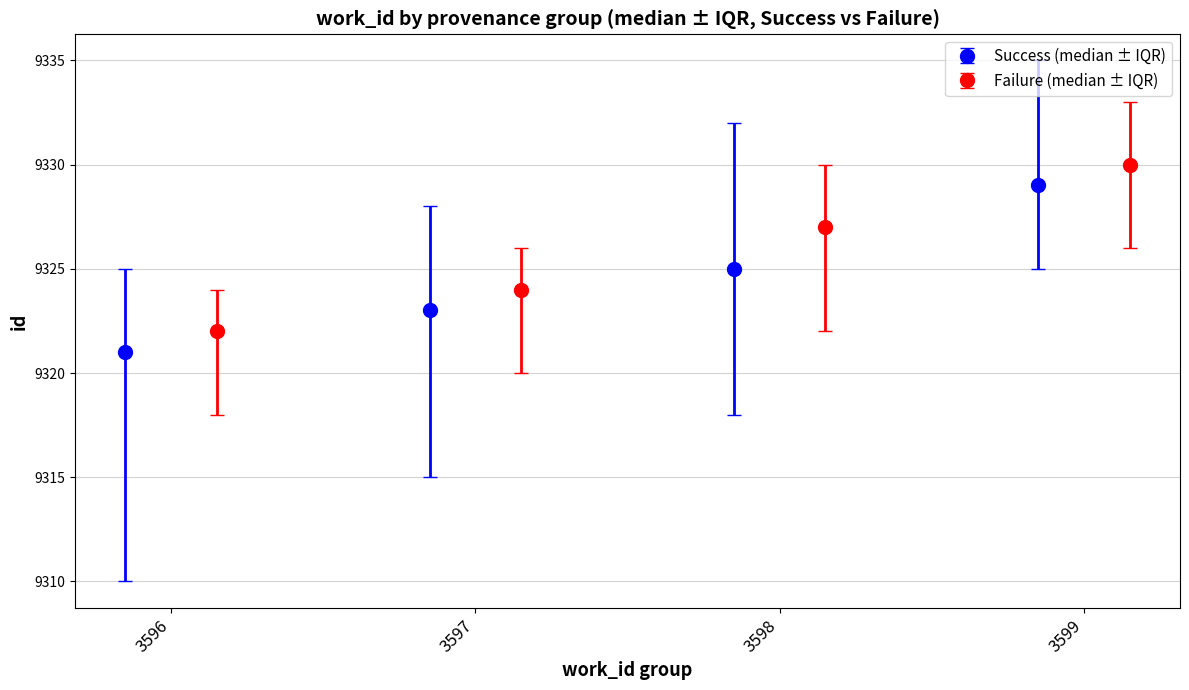

What is the difference between the maximum and minimum values in the Success (median ± IQR) series?

8